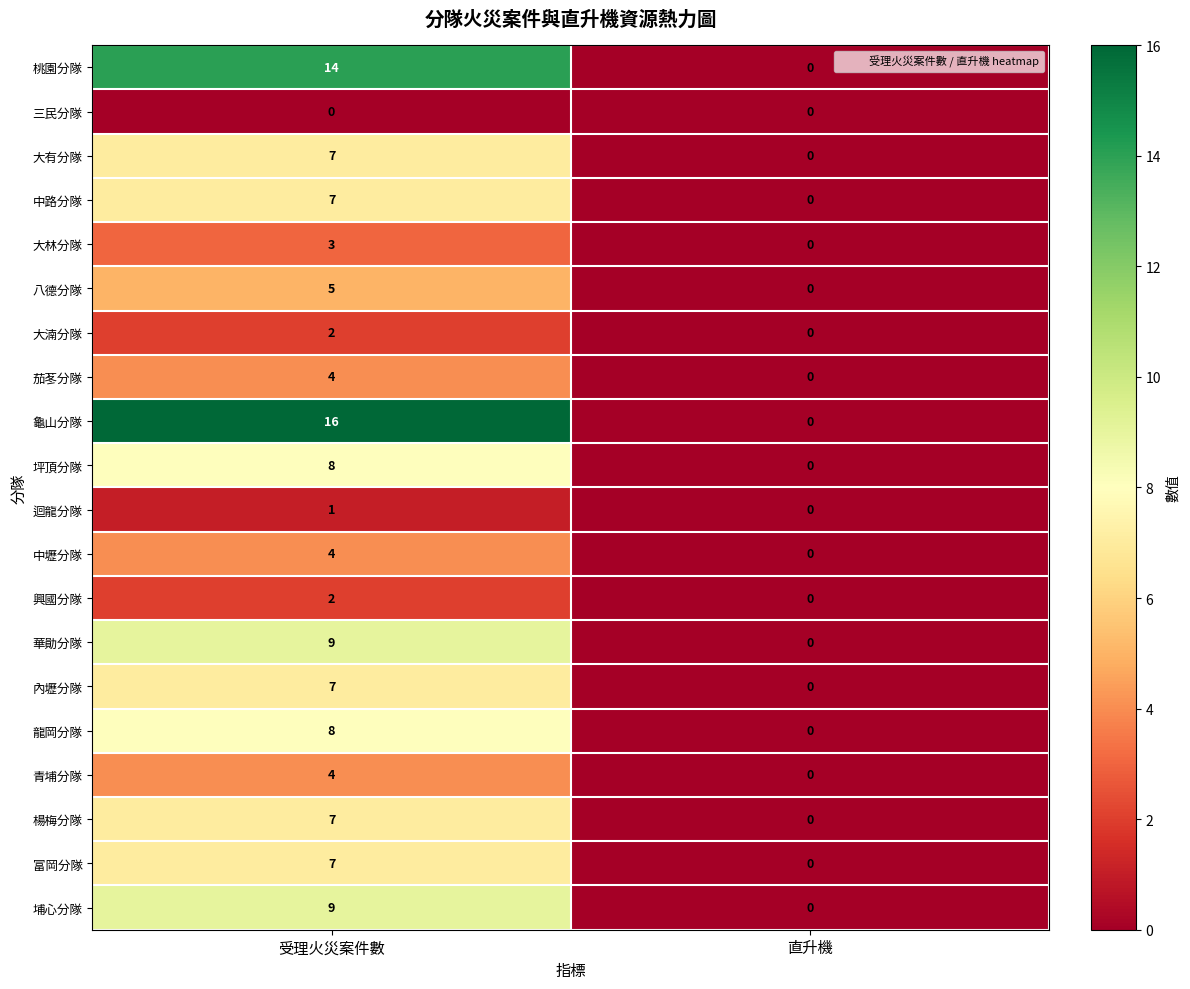

Is the value of 內壢分隊 at 直升機 greater than the value of 大林分隊 at 受理火災案件數?

No